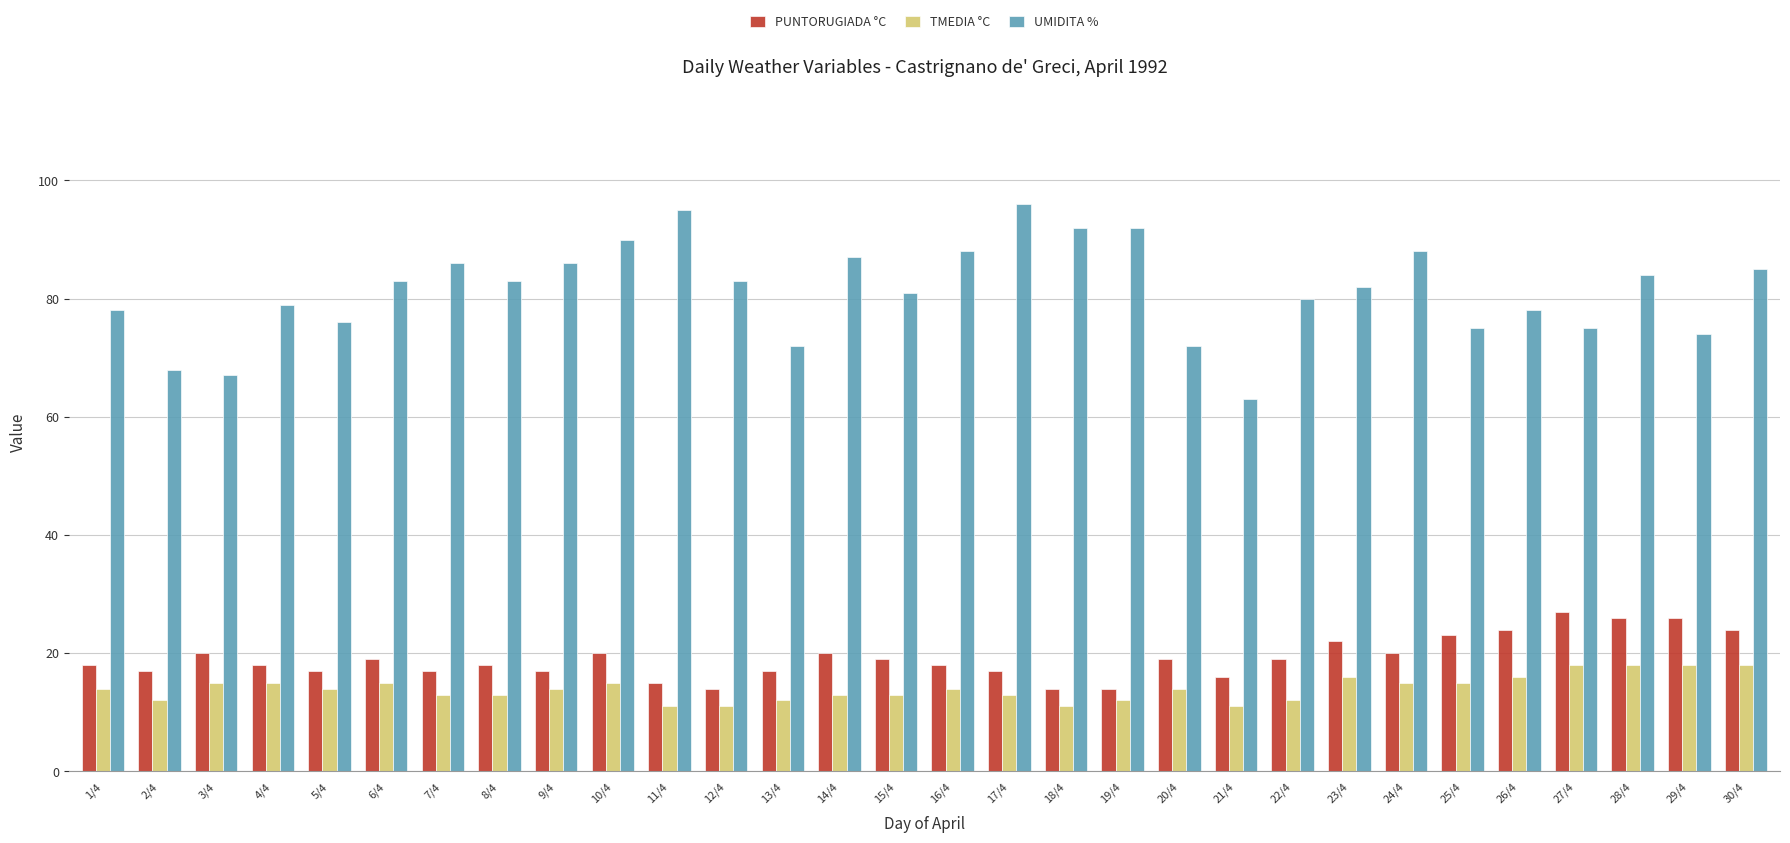

What is the sum of all PUNTORUGIADA °C values?

575